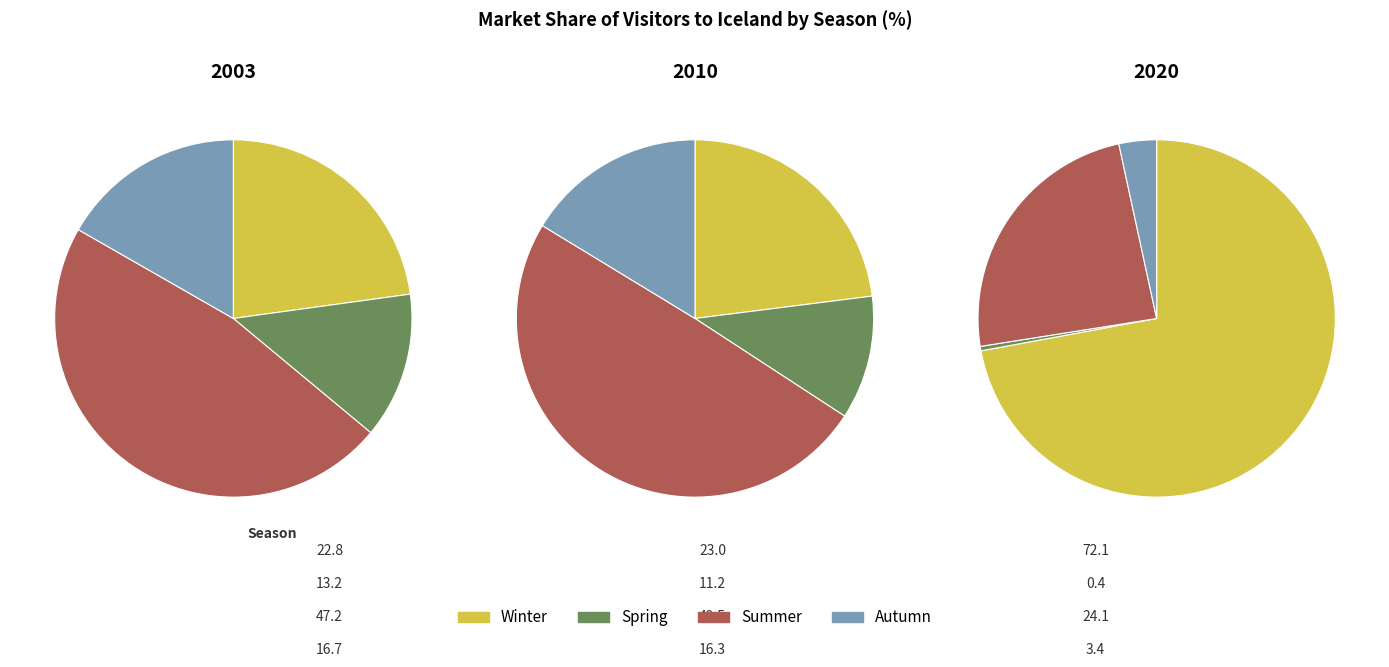

Is it true that Autumn is 1% of the pie?

False